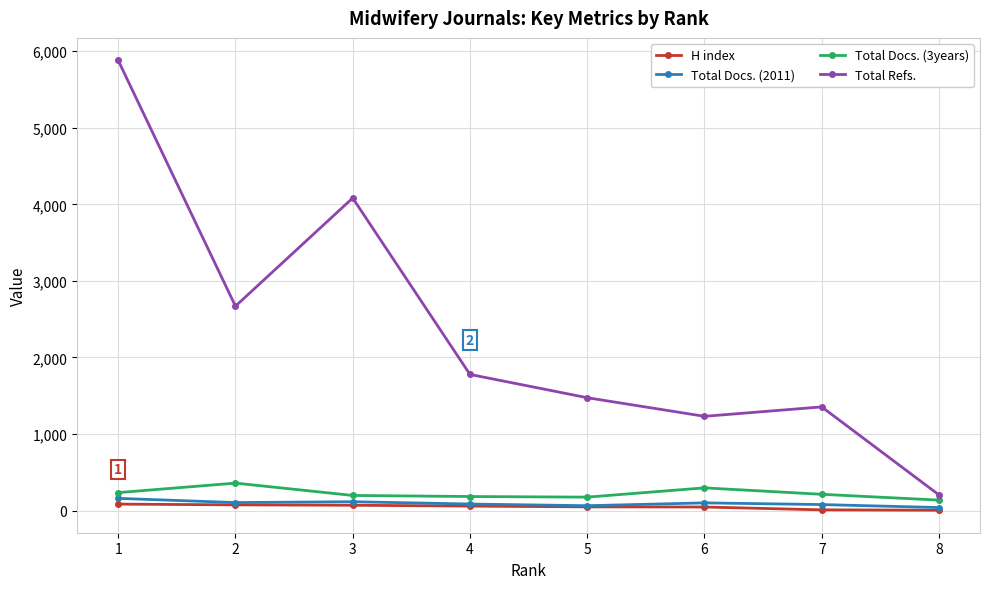

At how many categories does at least one series exceed 5729?

1